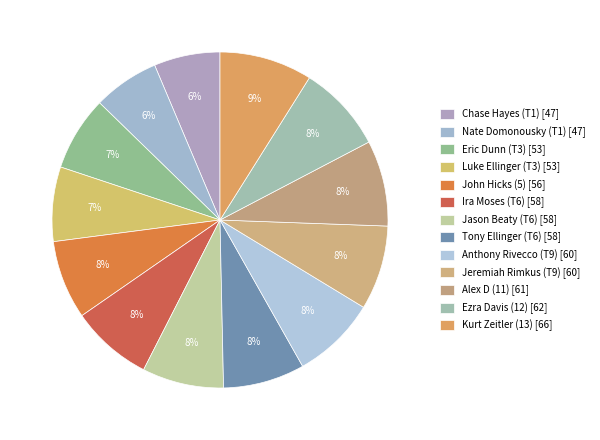

How many segments does this pie chart have?

13